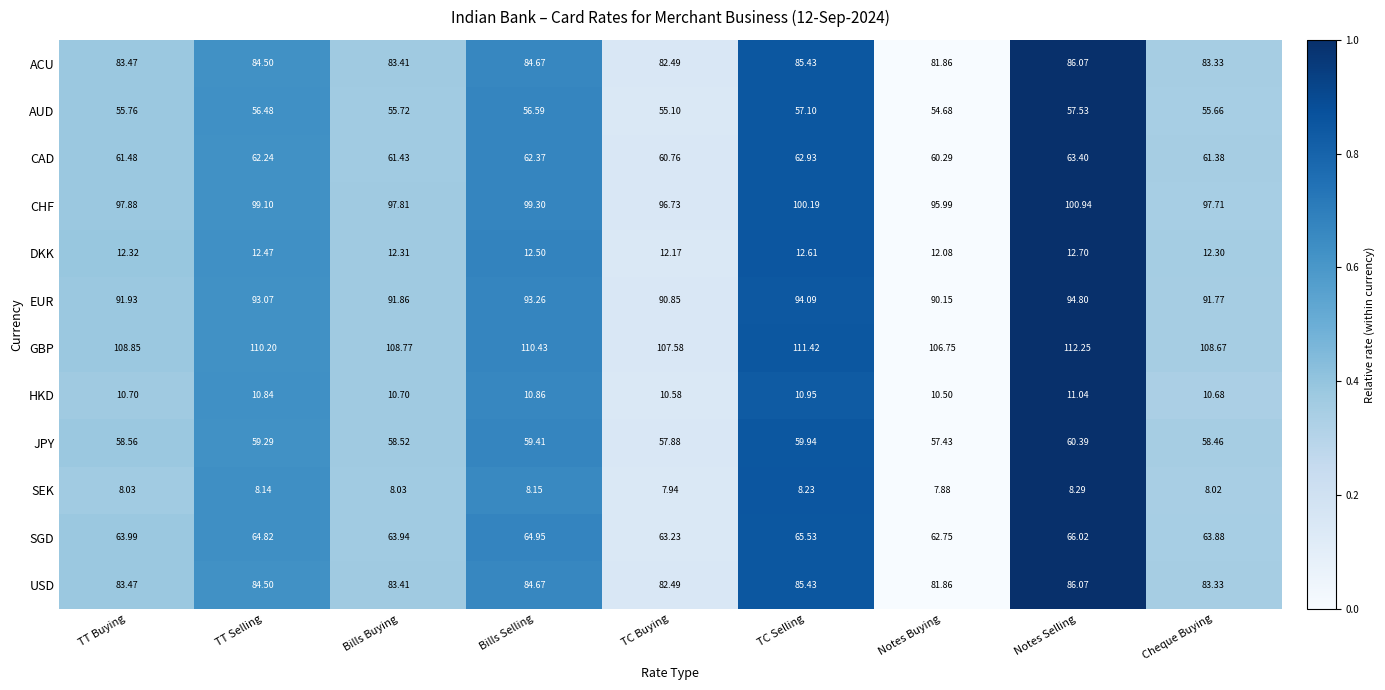

At which category does the chart reach its minimum across all series?

Notes Buying